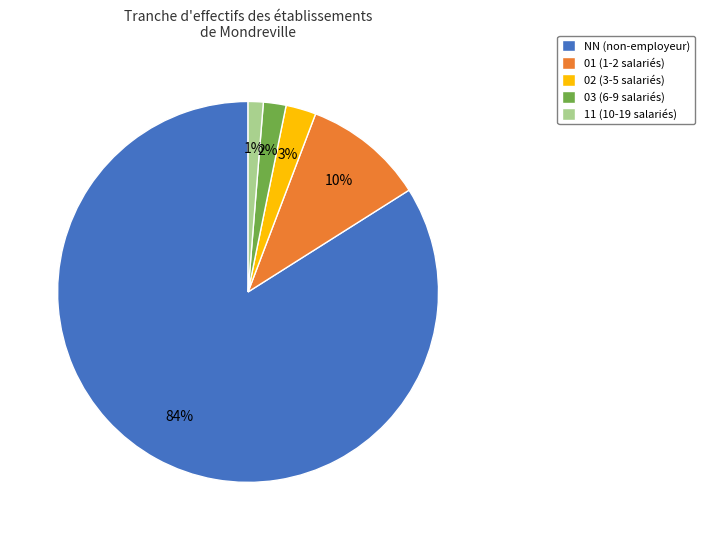

The 11 (10-19 salariés) slice represents 11% of the pie. True or false?

False